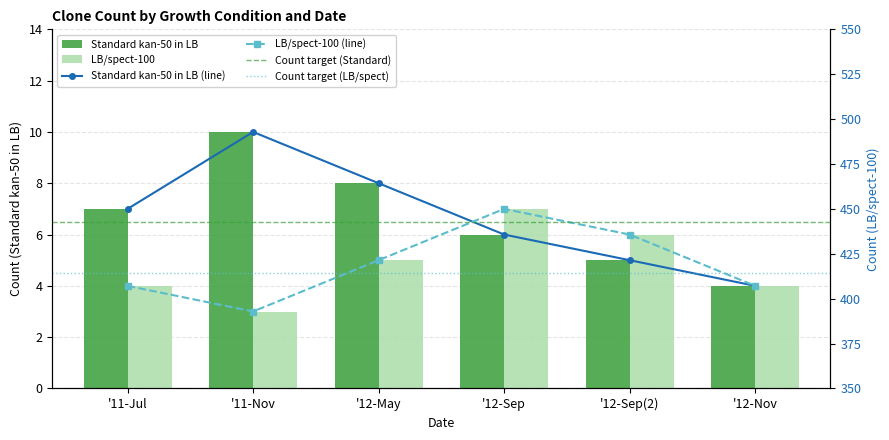

Rank the series at '12-Sep(2) from highest to lowest value.

LB/spect-100, Standard kan-50 in LB